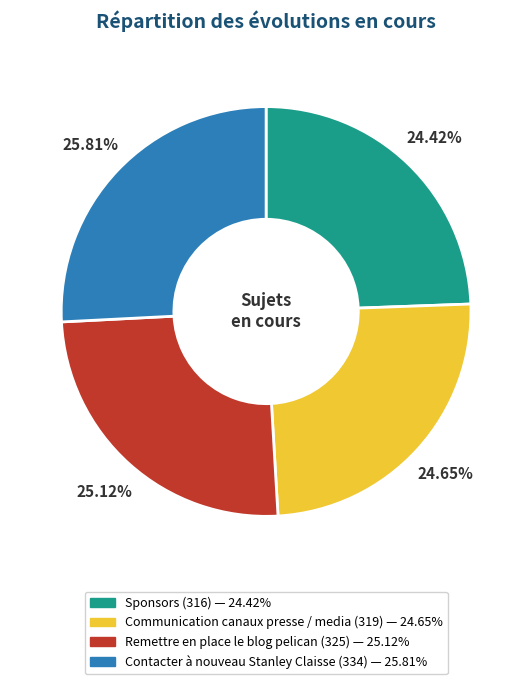

The Communication canaux presse / media slice represents 39% of the pie. True or false?

False